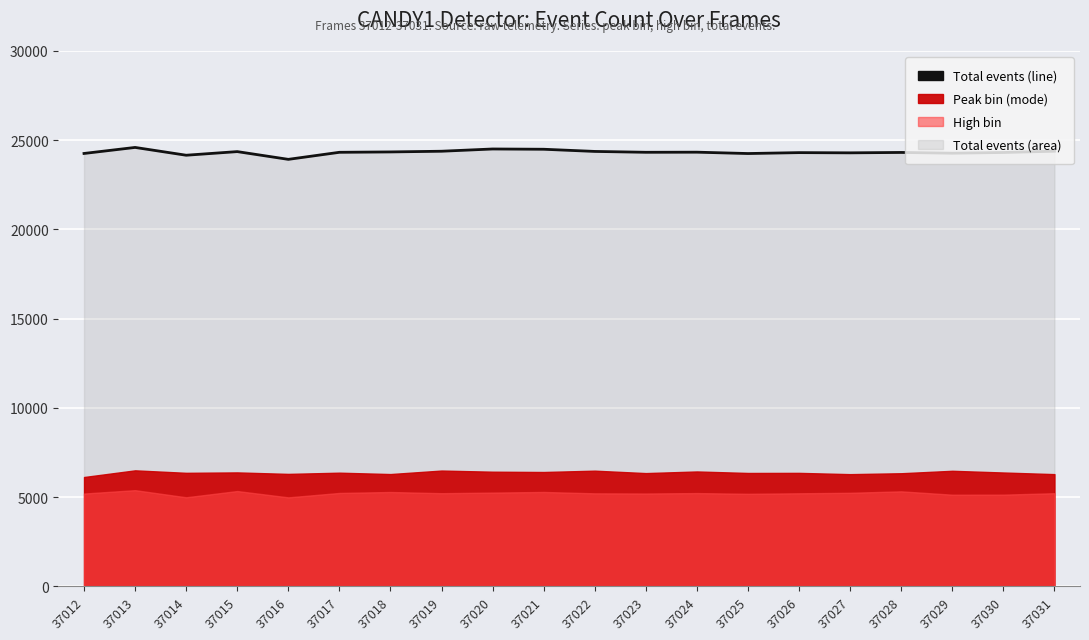

Rank the categories by value from highest to lowest.

37013, 37020, 37021, 37031, 37019, 37022, 37015, 37018, 37024, 37023, 37017, 37028, 37030, 37026, 37027, 37029, 37012, 37025, 37014, 37016